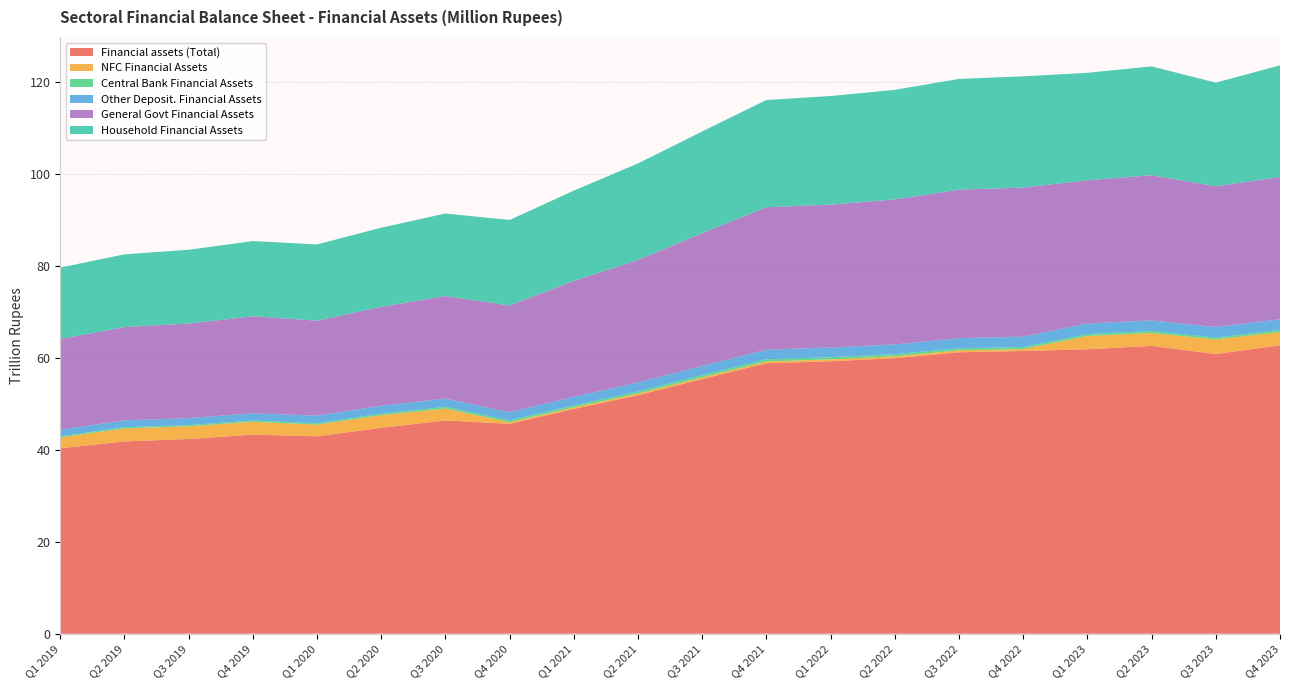

Reading right to left, extract all data points from this chart.

Financial assets (Total): 62699548.1	60803375.8	62571553.3	61845523.7	61463624.5	61189032.4	59898222.9	59230359.6	58795556.4	55360865.2	51850158.6	48857634.6	45637278.8	46357908.3	44765176.3	42902768.0	43276701.0	42327524.1	41801508.0	40311929.9
NFC Financial Assets: 2895970.7	3180733.9	2809952.4	2894325.2	429149.8	416763.3	420038.7	420646.5	386875.3	383710.9	362985.6	357193.2	341930.3	2595723.7	2749654.5	2555745.3	2792716.7	2763296.9	2832258.4	2364785.7
Central Bank Financial Assets: 427940.9	399227.8	411582.5	412085.1	447691.0	436280.0	453046.7	471652.9	482174.0	471398.6	444908.8	412925.4	404942.2	379099.2	320483.8	281613.8	273836.8	267600.1	257949.2	231792.5
Other Deposit. Financial Assets: 2352656.2	2299779.6	2304098.5	2296499.3	2237146.7	2222173.6	2106038.1	2102398.5	2067093.7	1997122.7	1957192.0	1885850.1	1757061.6	1790865.2	1732118.5	1652407.4	1588995.6	1505778.5	1475414.3	1442158.6
General Govt Financial Assets: 30920265.6	30591822.0	31588369.5	31119888.9	32426034.4	32281380.9	31537460.8	31062297.0	30984793.3	28871633.4	26649548.4	25179946.6	23229113.9	22298040.3	21494166.4	20665438.8	21084873.0	20565253.3	20299317.4	19709559.4
Household Financial Assets: 24267900.4	22537264.7	23659302.9	23375535.4	24180537.7	24077010.4	23829760.8	23612239.6	23325582.4	22127319.7	20990576.7	19642868.6	18582067.8	17933705.9	17208045.4	16576356.5	16347194.0	16050610.1	15813749.2	15536644.8